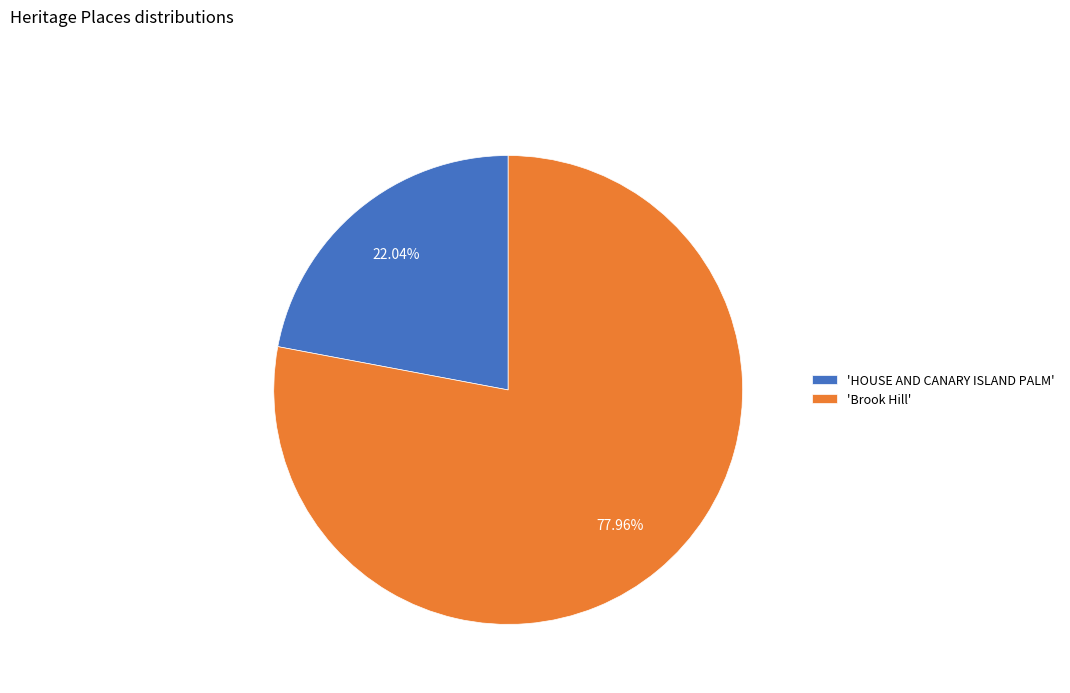

Which has a higher value, 'Brook Hill' or 'HOUSE AND CANARY ISLAND PALM'?

'Brook Hill'